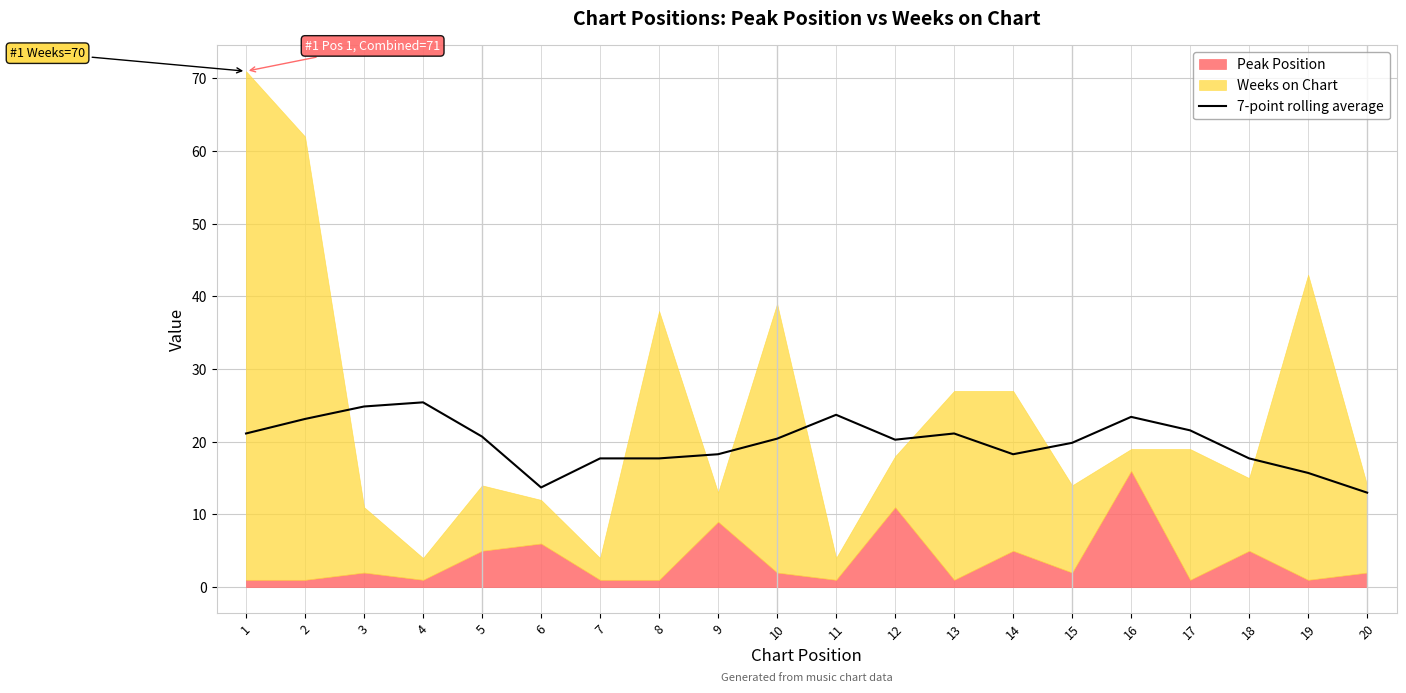

Is it true that 7-point rolling average equals 20.7 at 5?

True